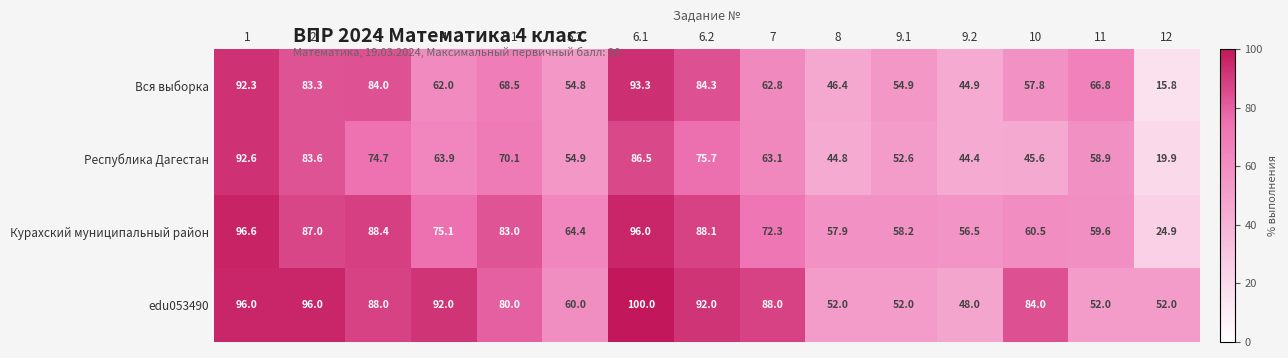

At which category is the sum across all series the highest?

1